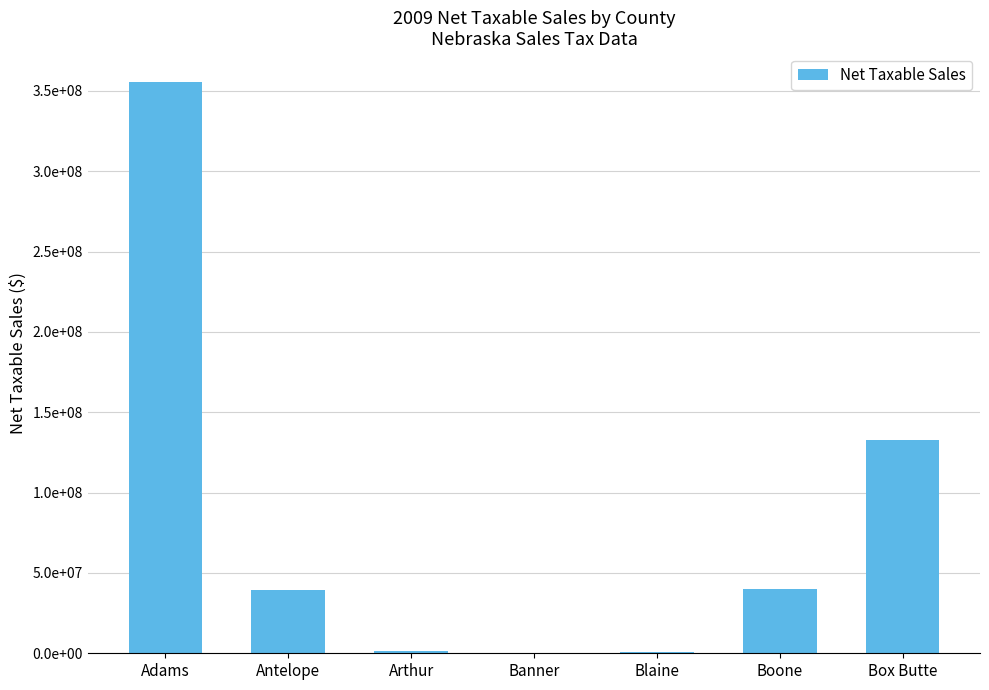

What is the difference between the values at Antelope and Blaine?

38747021